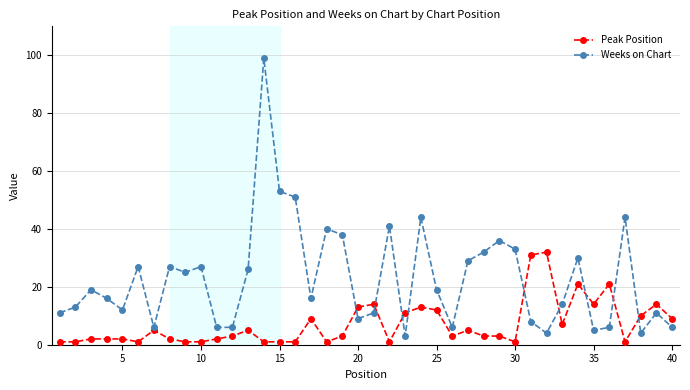

What is the maximum value shown in the chart?

99